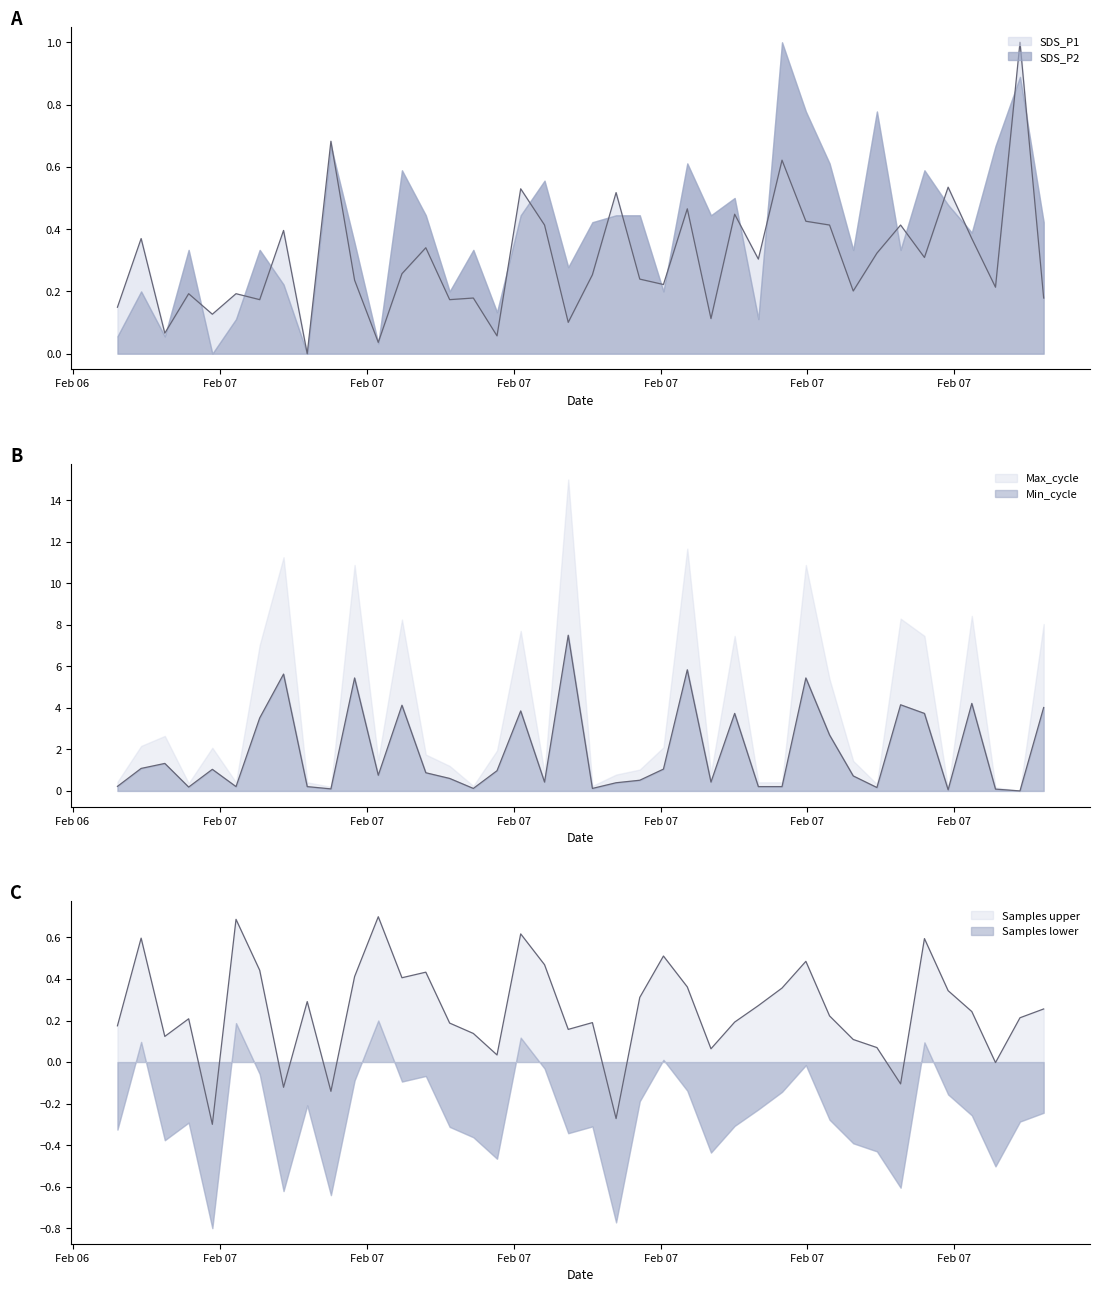

What is the value of the Max_cycle point at the 16th from the left?

0.1